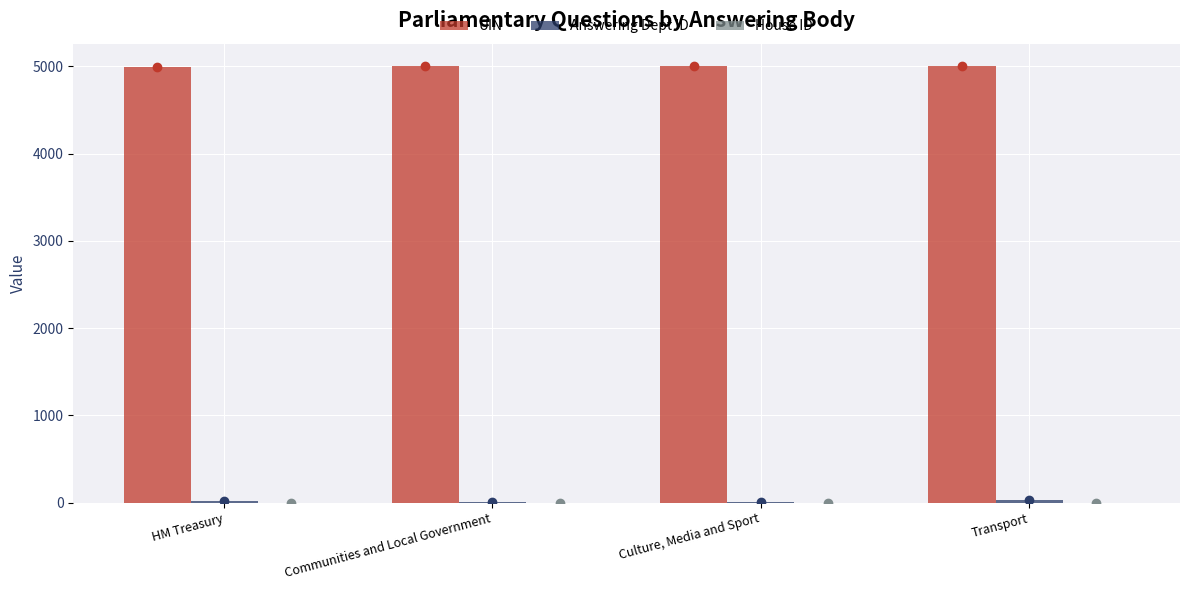

Which series has the largest total across all categories?

UIN